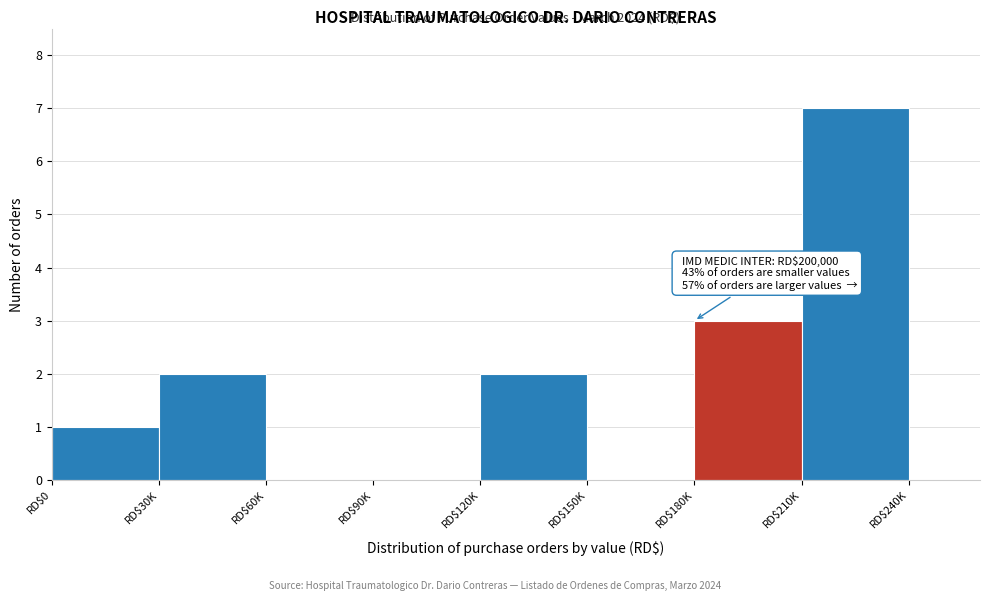

True or false: the data shows 0 at RD$90K.

True